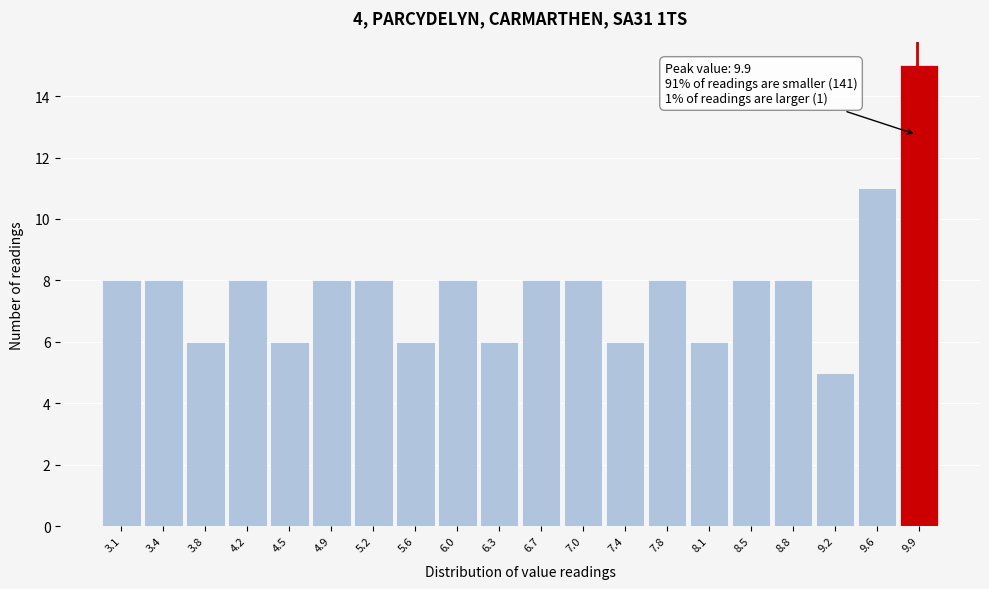

Which range on the x-axis has the tallest bar?

9.74 to 10.10